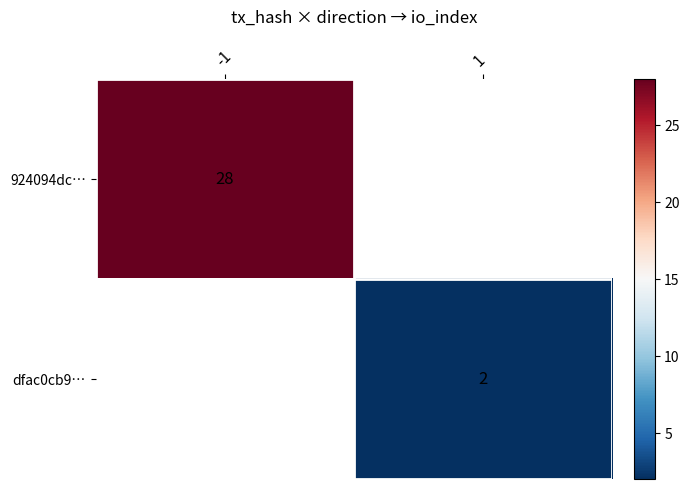

True or false: 924094dc… has a value of 28 at -1.

True